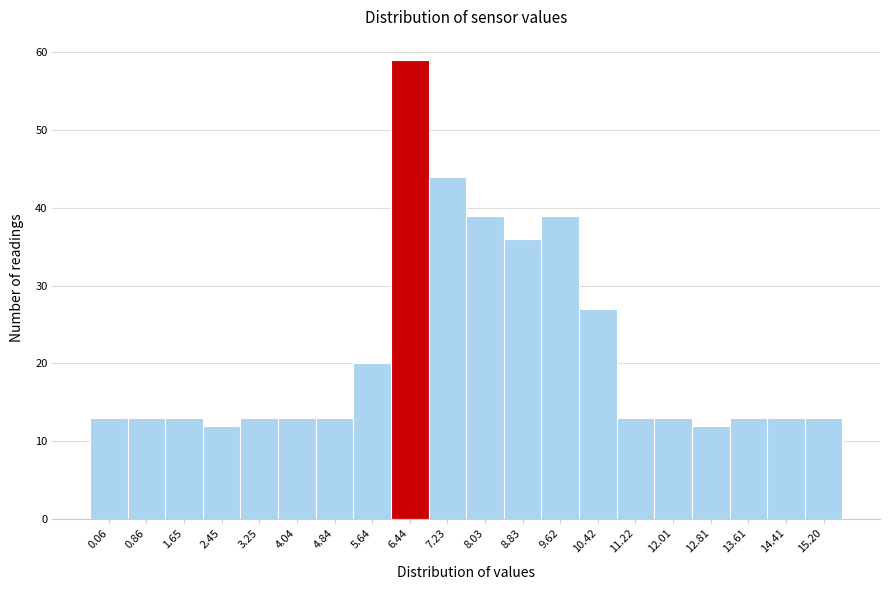

Reading right to left, extract all data points from this chart.

13	13	13	12	13	13	27	39	36	39	44	59	20	13	13	13	12	13	13	13